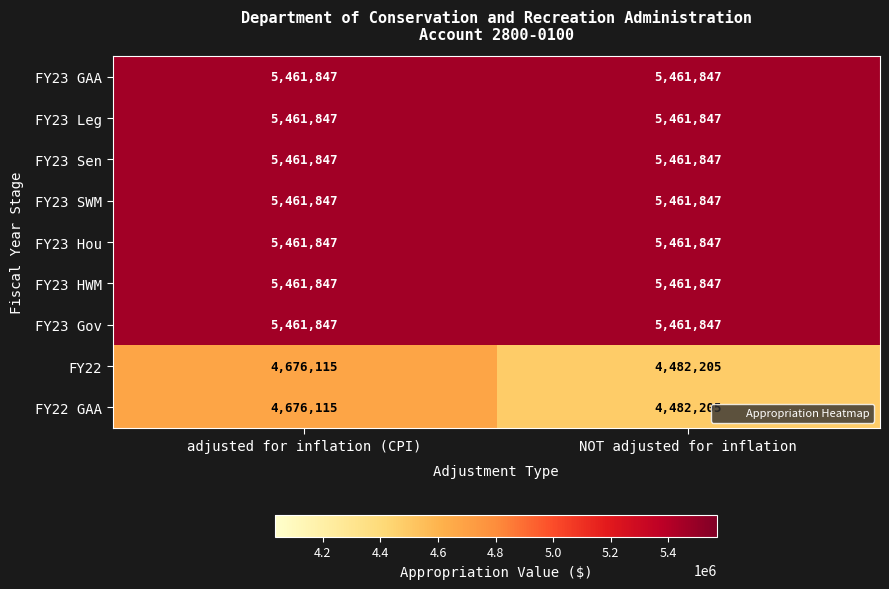

What is the approximate value of FY23 Gov at adjusted for inflation (CPI)?

5461847